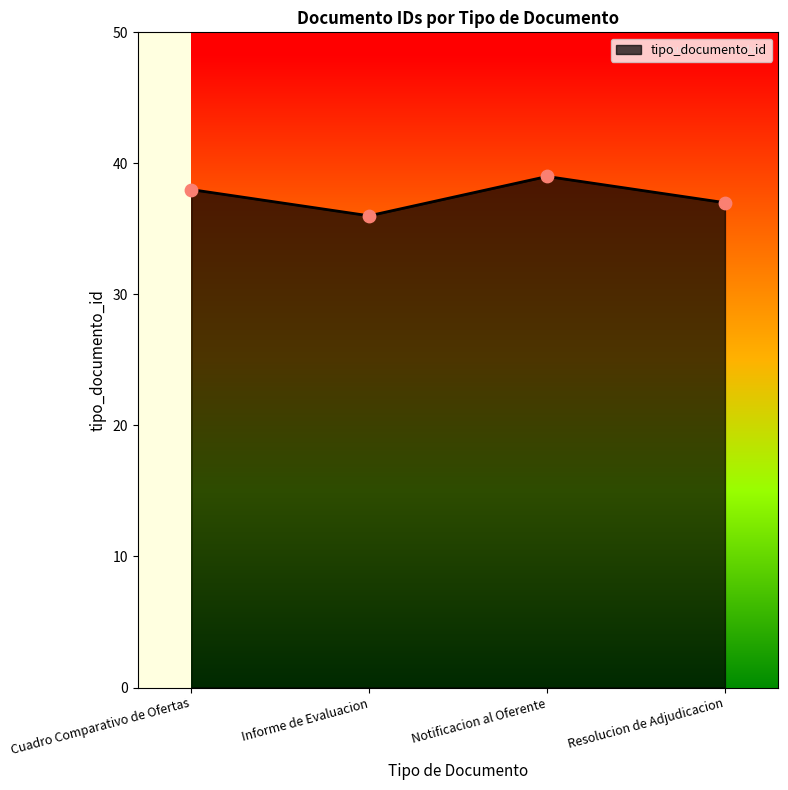

Between Informe de Evaluacion and Cuadro Comparativo de Ofertas, which is larger?

Cuadro Comparativo de Ofertas